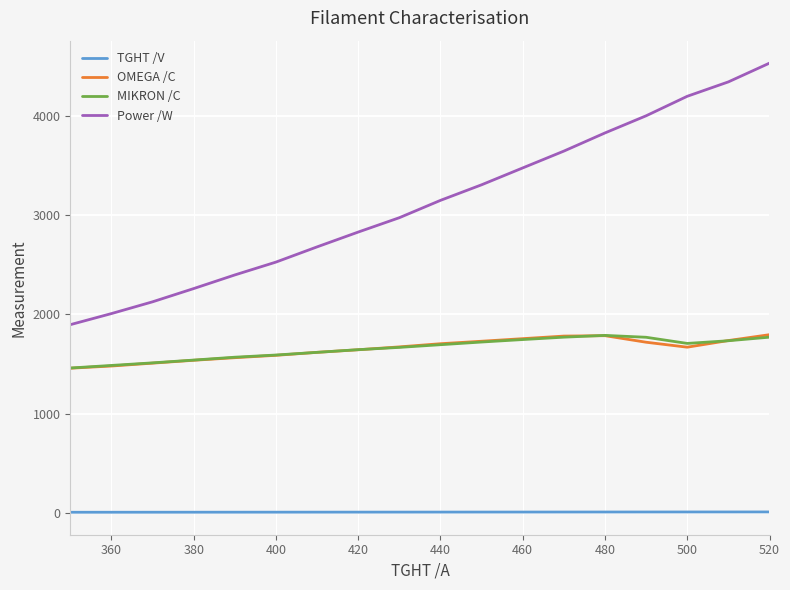

Does the chart have visible grid lines?

Yes